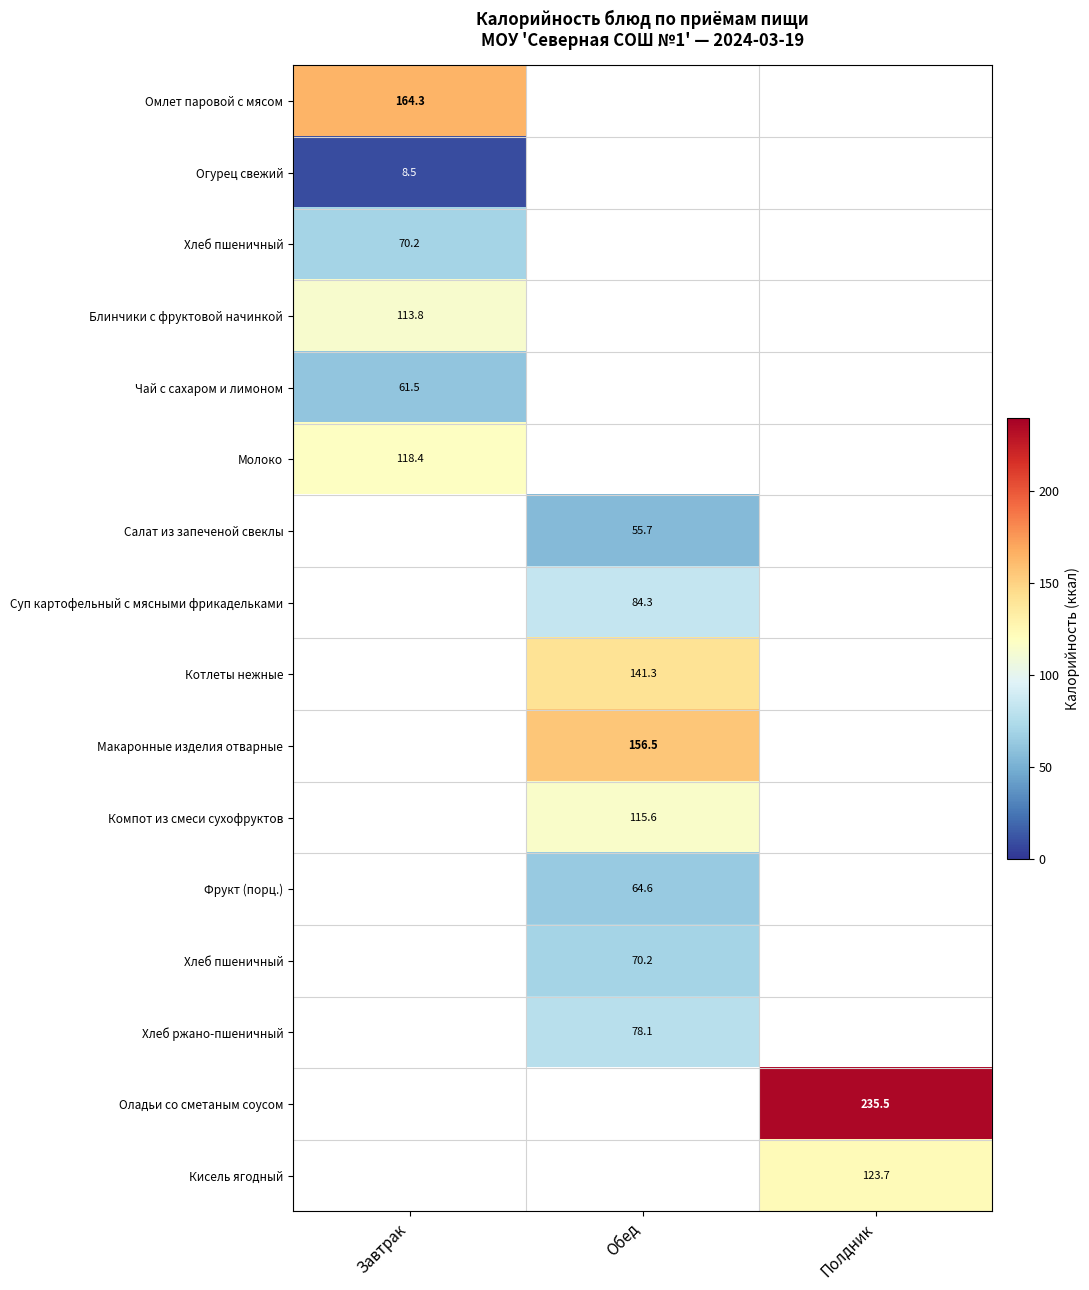

How many data points does each series have?

3